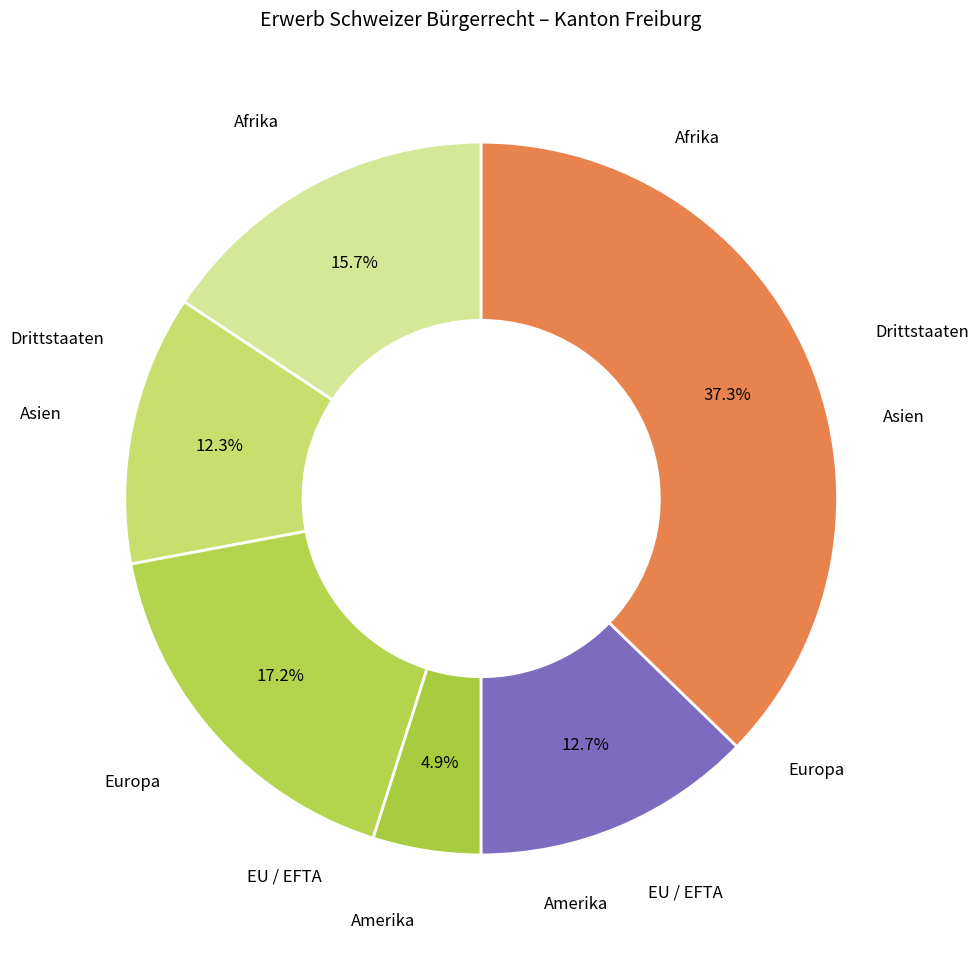

Between Europa and EU / EFTA, which is larger?

Europa